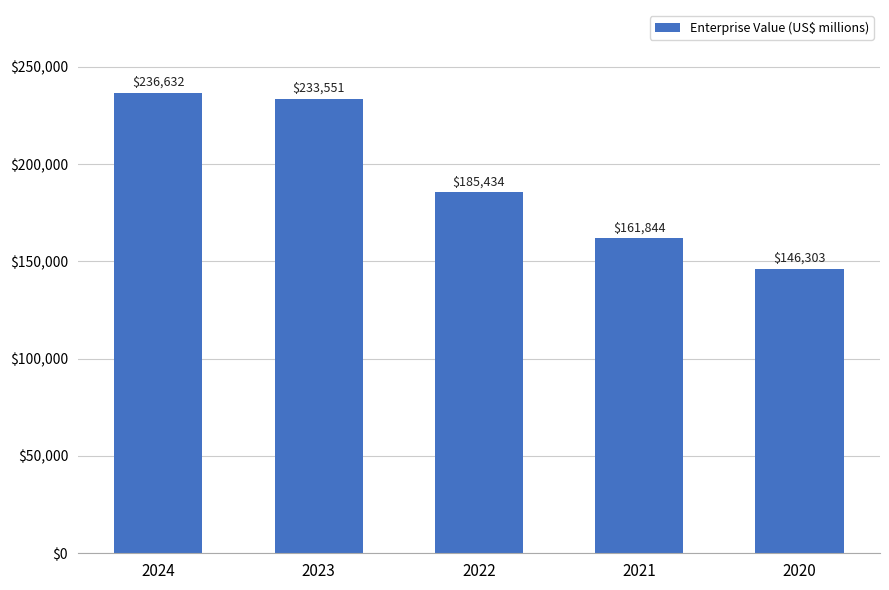

At which label is the value closest to 191467?

2022